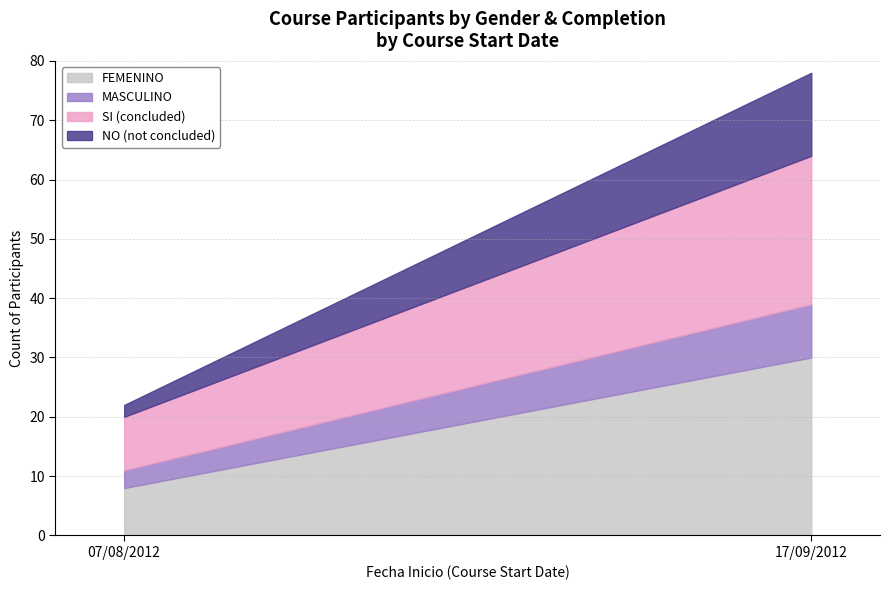

Which category has the lowest value in the FEMENINO series?

07/08/2012